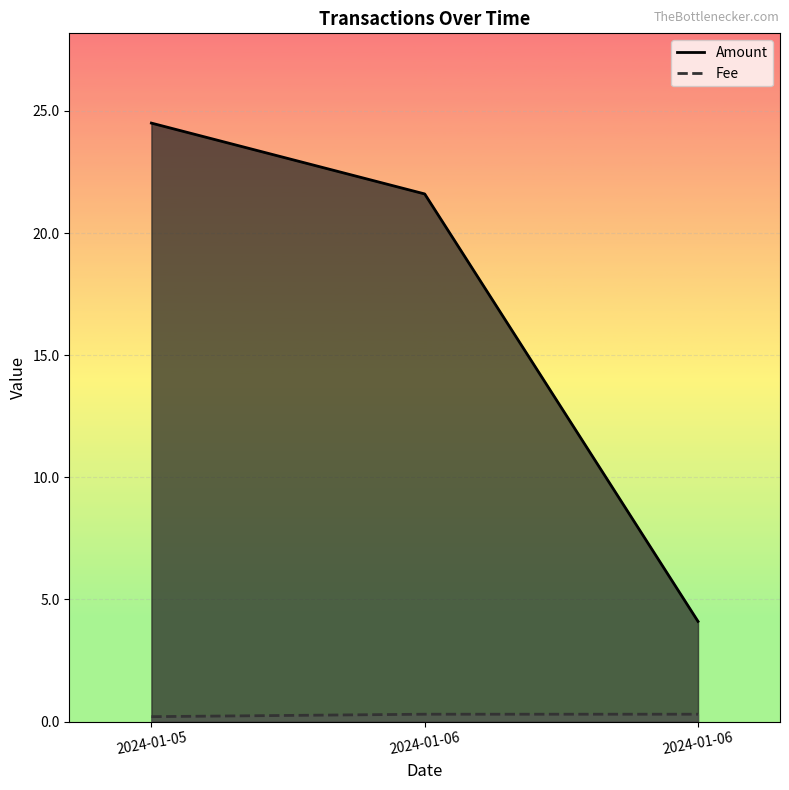

What is the greatest value displayed?

24.5